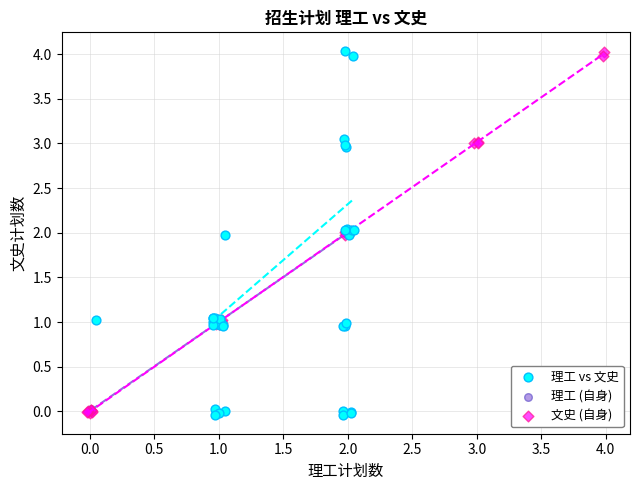

What are all the series names shown in the legend?

理工 vs 文史, 理工 (自身), 文史 (自身)